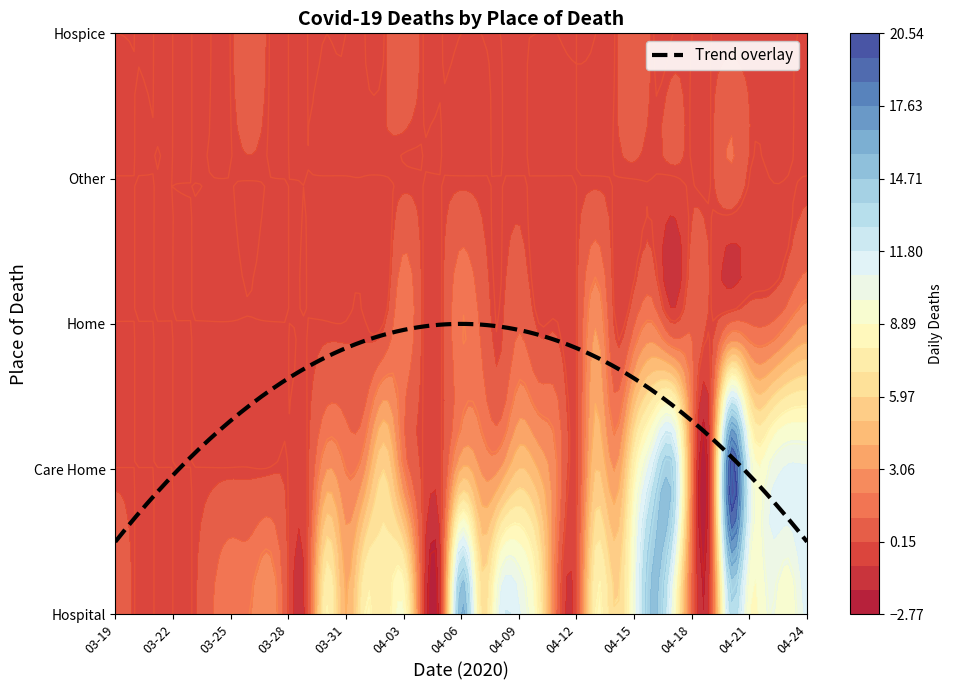

Is the value of Care Home at 2020-03-19 greater than the value of Home at 2020-04-06?

No